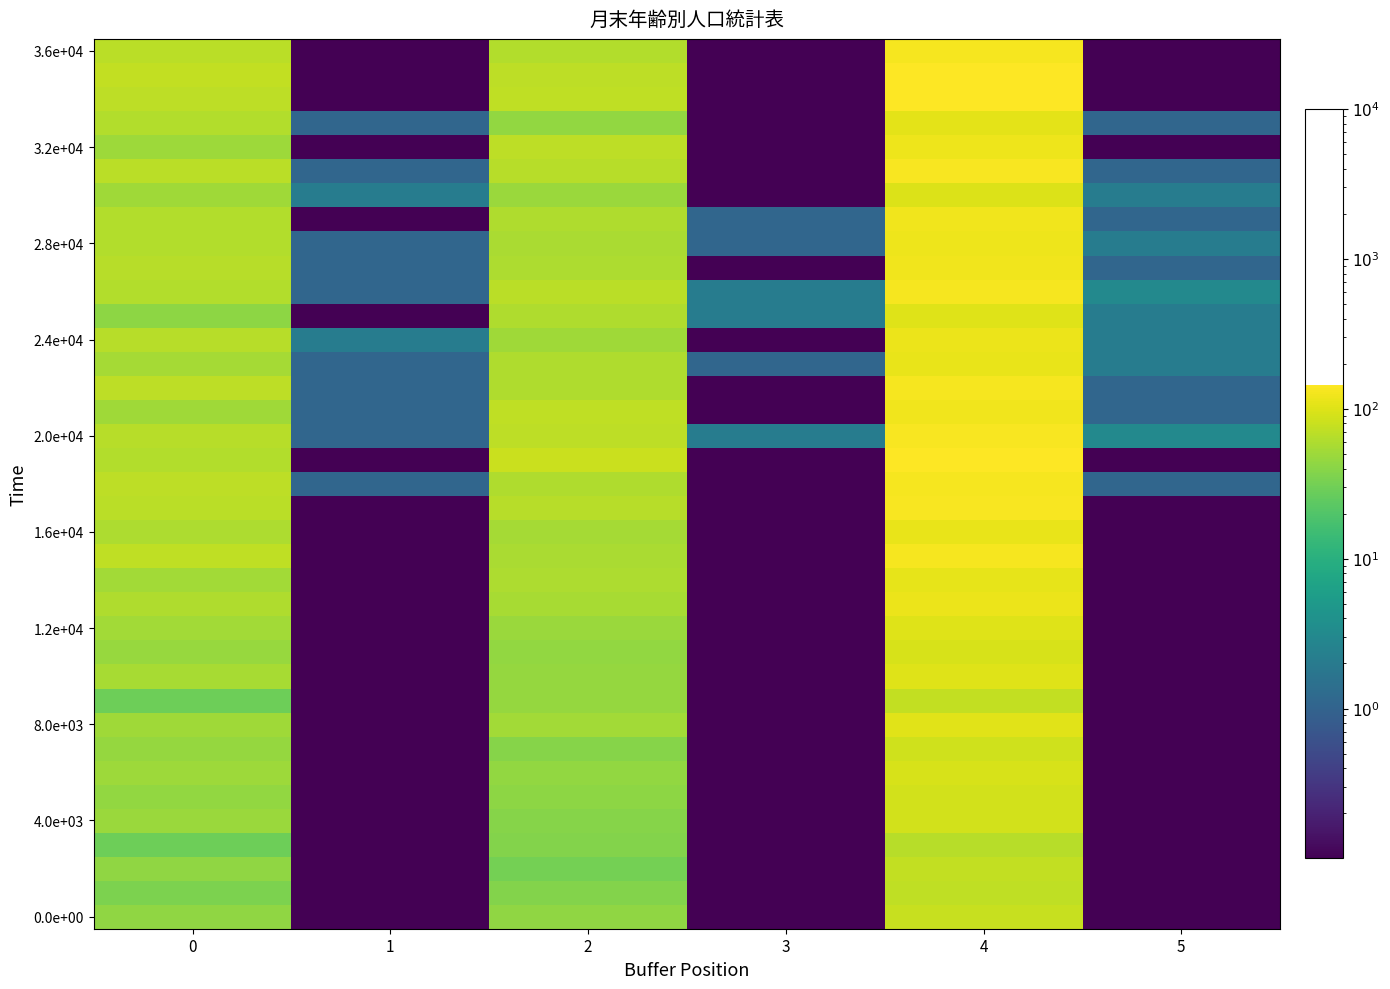

At how many categories does at least one series exceed 29?

3